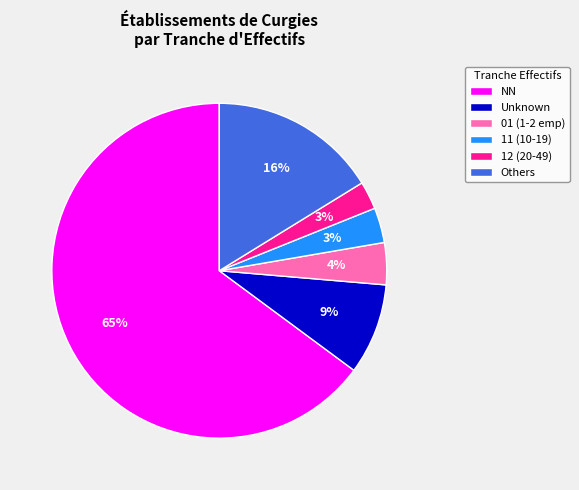

To the nearest percent, what is the average slice percentage?

17%